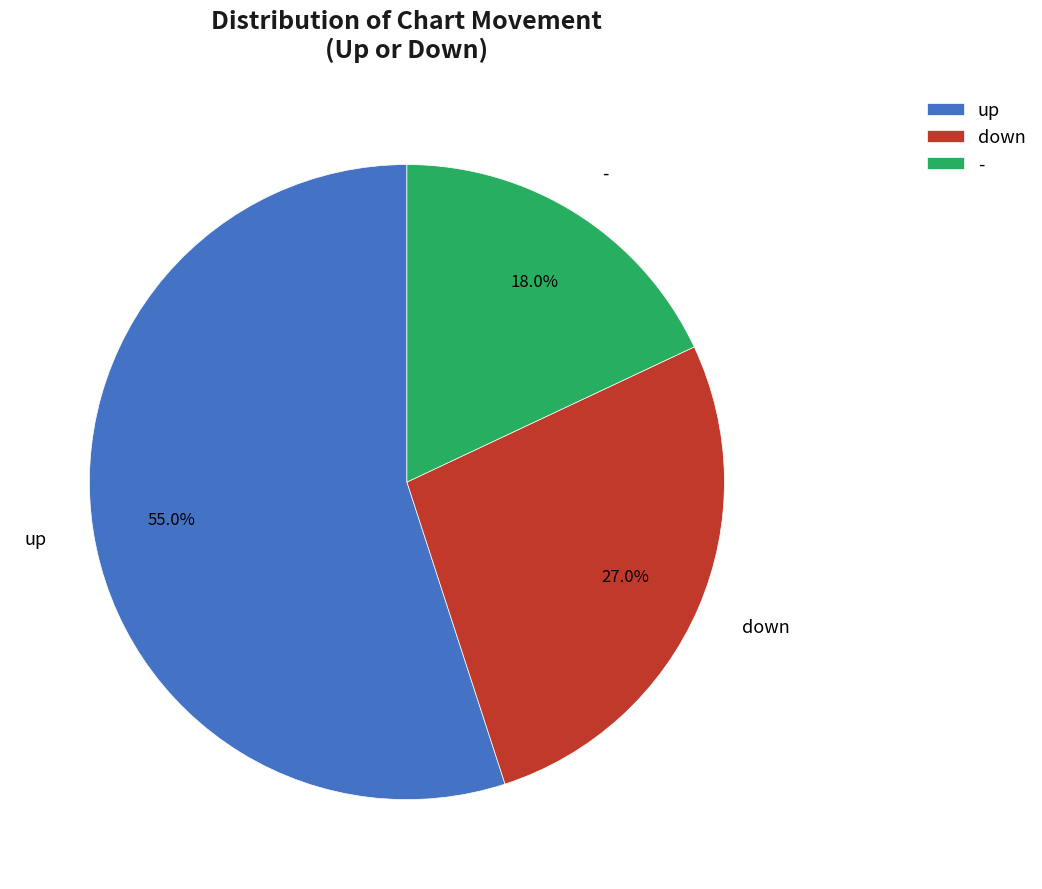

Is it true that - is 27% of the pie?

False